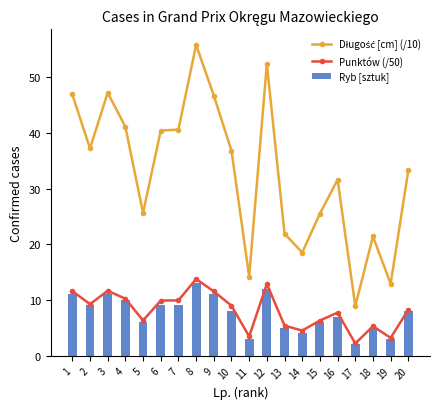

What value does the Punktów (/50) series have at 18?

5.3